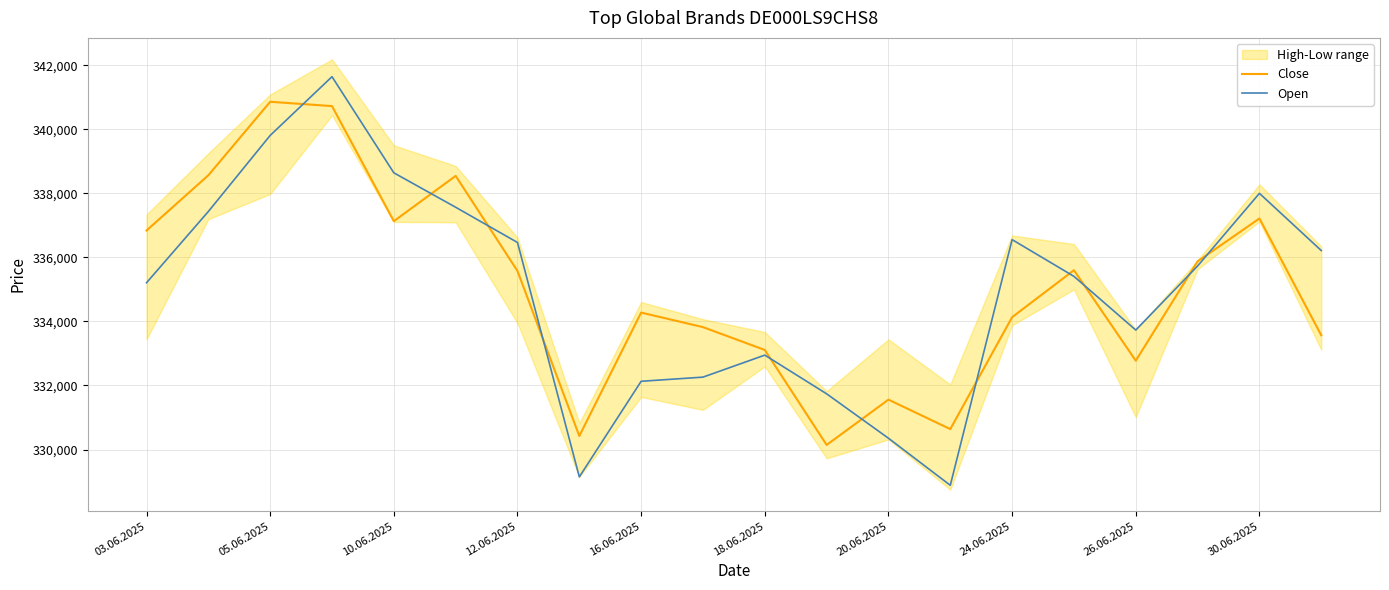

Does the chart have visible grid lines?

Yes